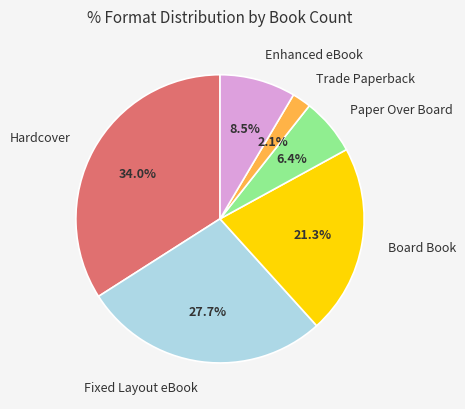

To the nearest percent, what is the average slice percentage?

17%